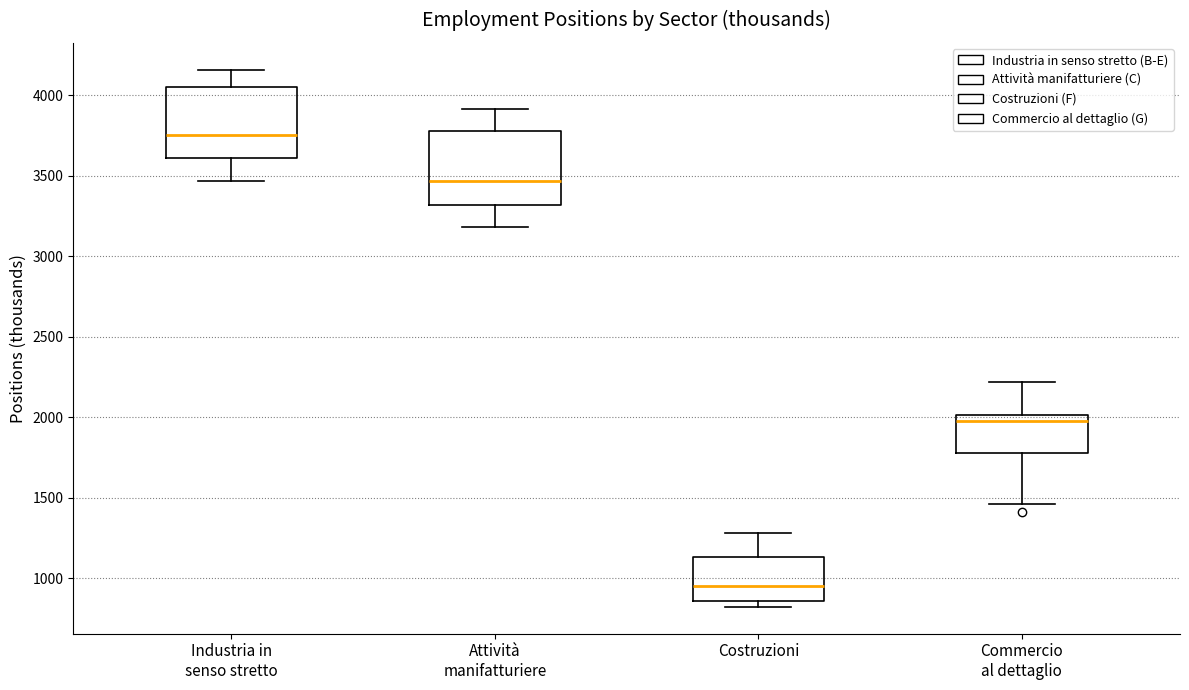

Where does the lower whisker of the box for Attività manifatturiere end on the y-axis? The values are not printed on the chart, so give them approximately, as read against the axis.

3200